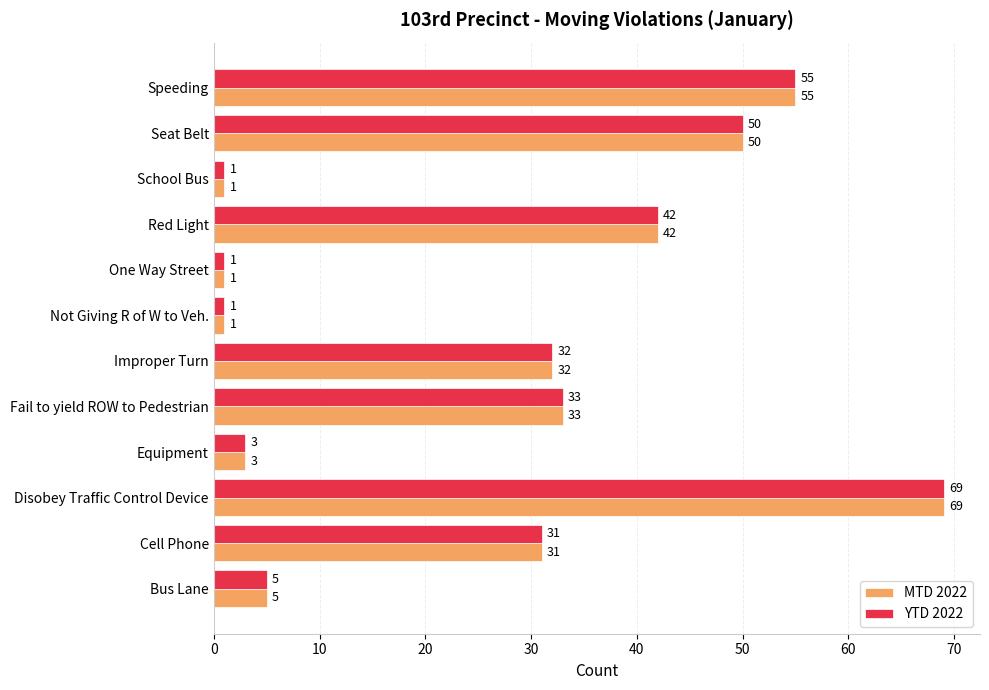

True or false: YTD 2022 has a value of 1 at School Bus.

True